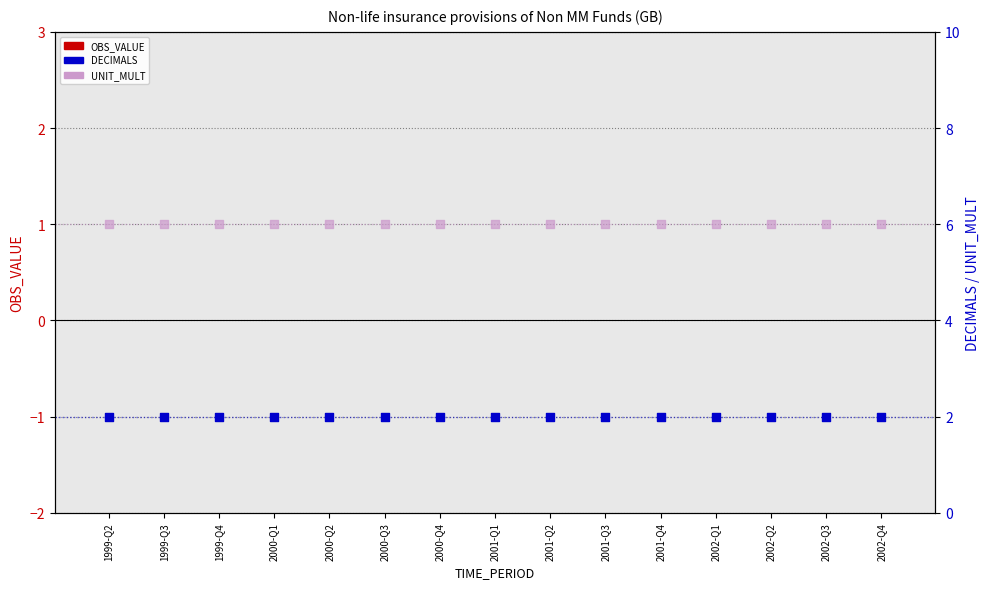

At how many categories does at least one series exceed 2?

15